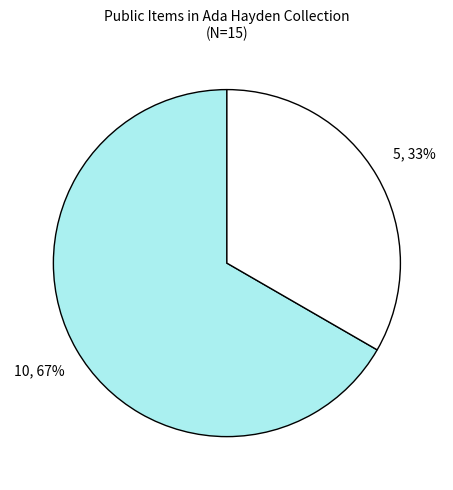

Is there any slice that represents more than half of the pie?

Yes